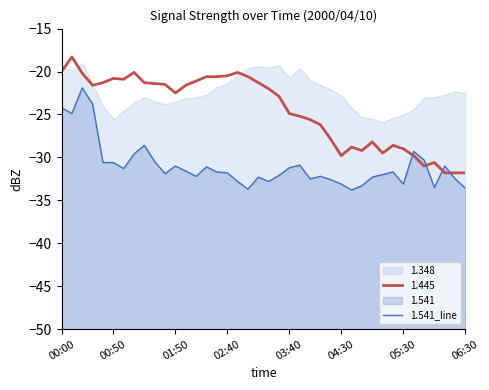

Is it true that the value at 00:50 is -17.3?

False